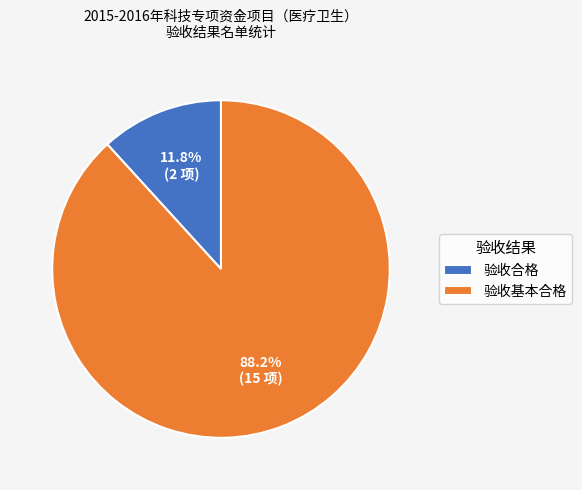

What percentage is the 验收基本合格 slice, to the nearest percent?

88%